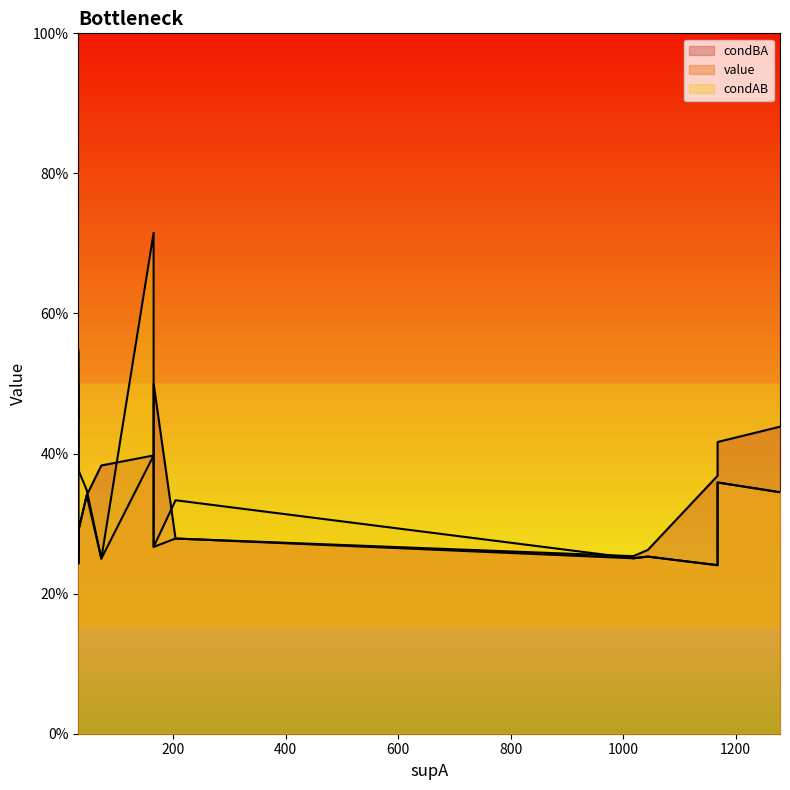

At which category does condBA reach its first local peak?

1279